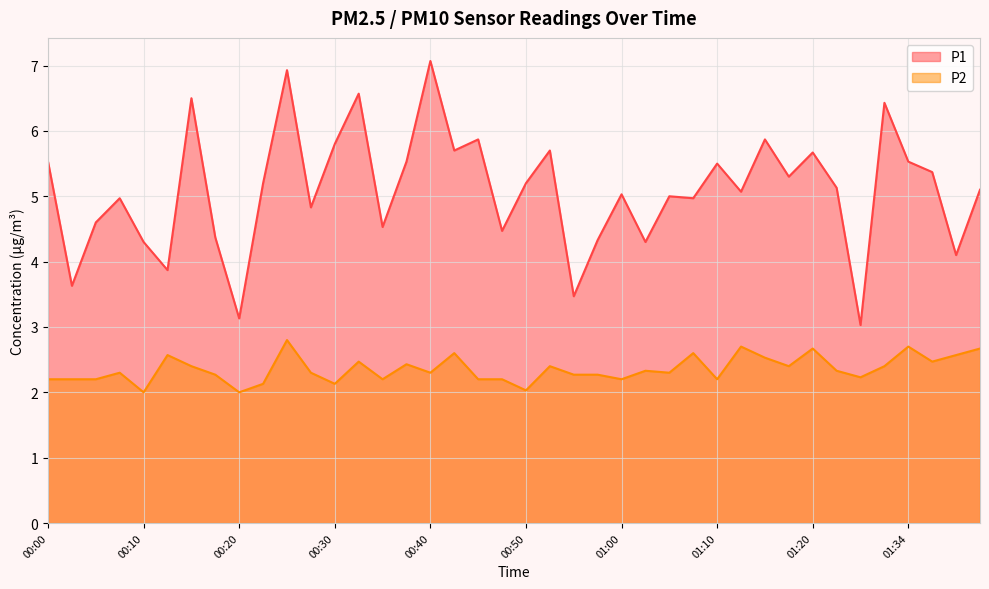

What is the minimum value for P2?

2.0